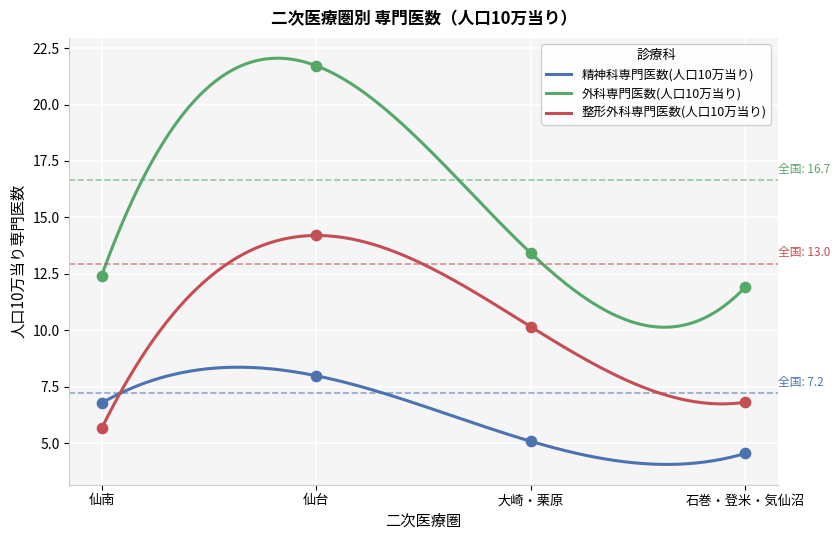

Which series has the largest total across all categories?

外科専門医数(人口10万当り)